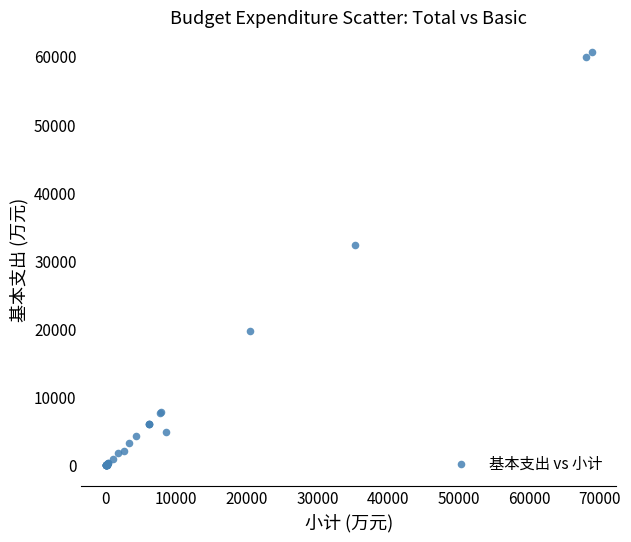

What Y value in the scatter plot is closest to 30294?

32334.2